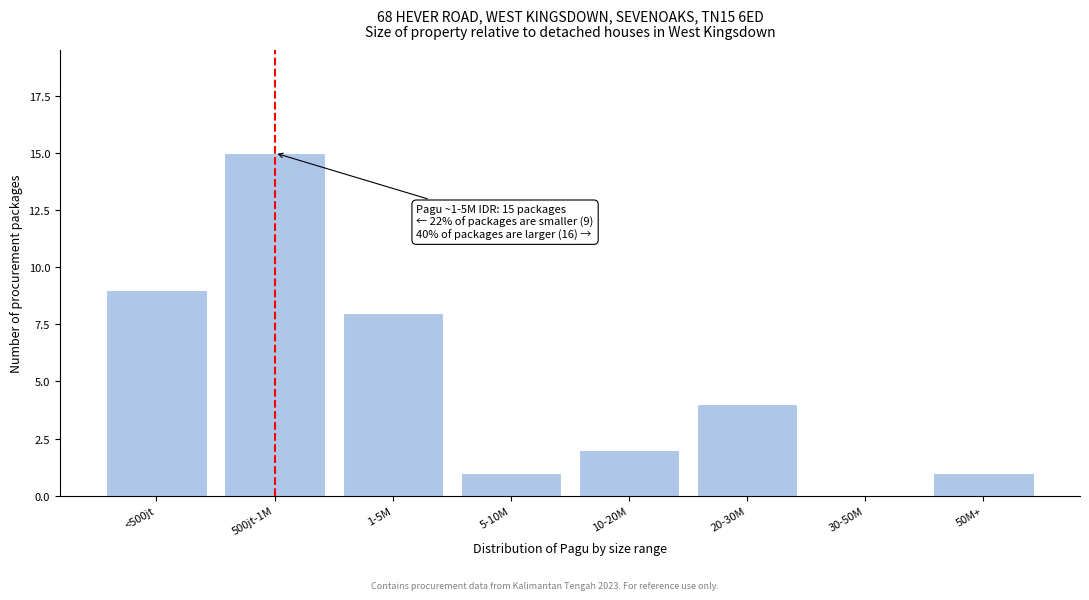

Reading left to right, what are all the values shown in this chart?

<500jt=9	500jt-1M=15	1-5M=8	5-10M=1	10-20M=2	20-30M=4	30-50M=0	50M+=1